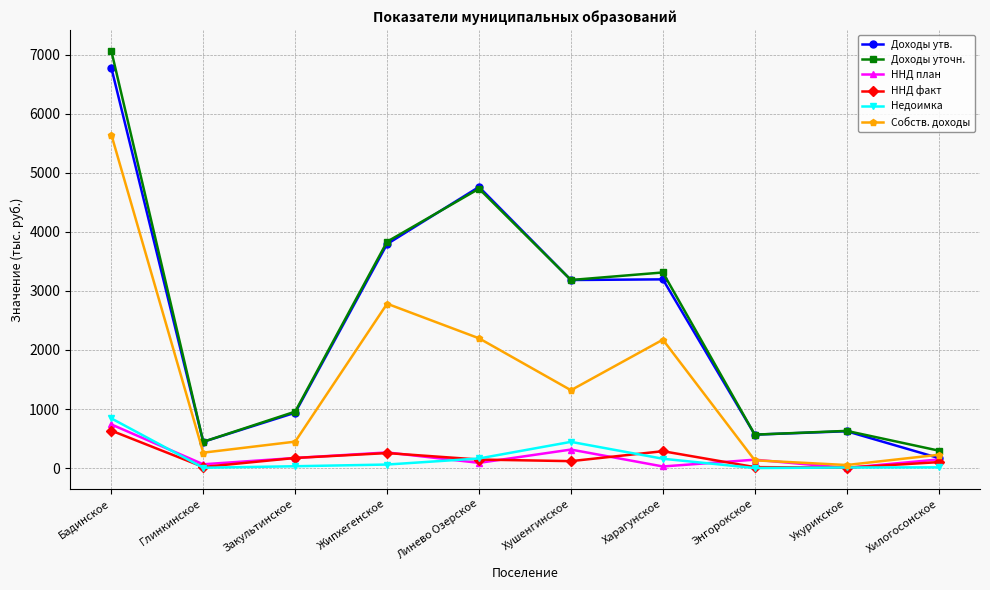

Between Бадинское and Глинкинское, which series saw the biggest shift?

Доходы уточн.